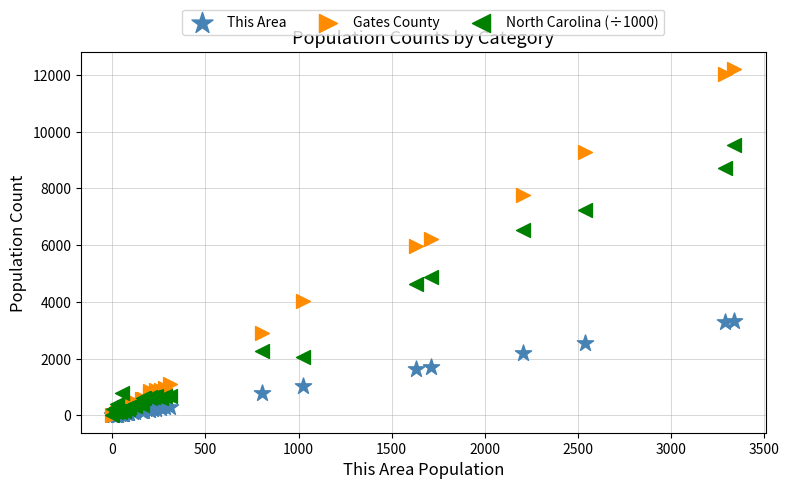

What are all the series names shown in the legend?

This Area, Gates County, North Carolina (÷1000)